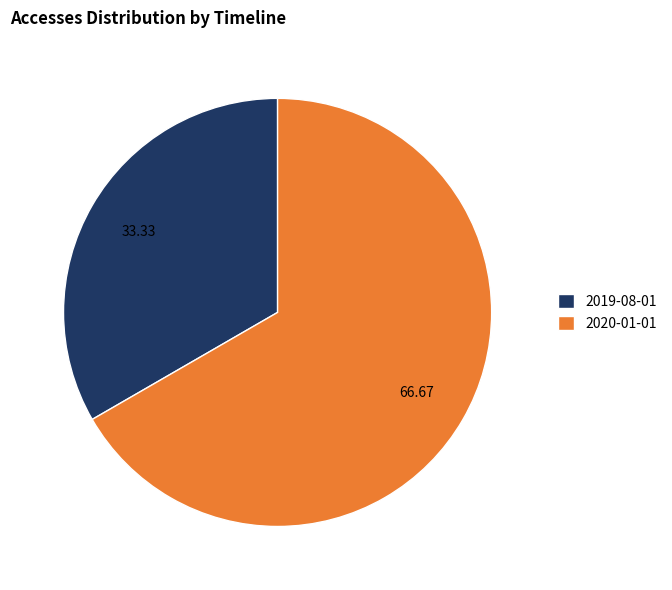

Do 2020-01-01 and 2019-08-01 together represent more than half of the pie?

Yes